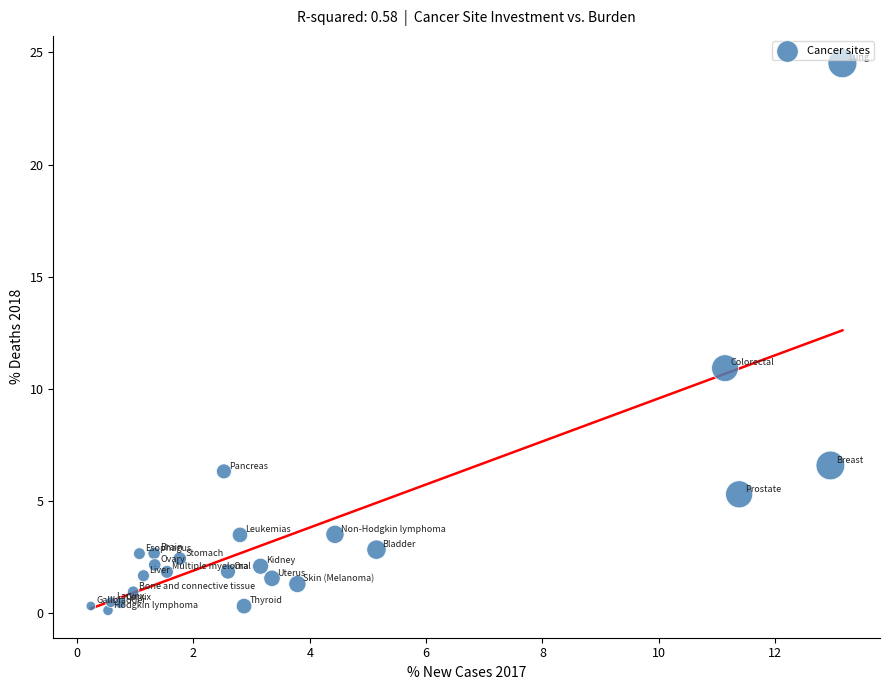

What is the range of X values (max minus min)?

12.9